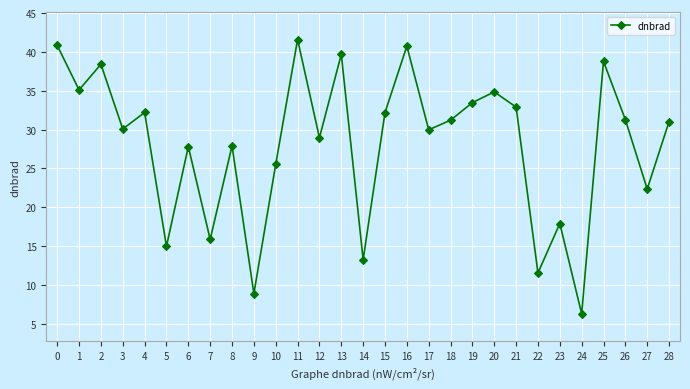

What value does the data have at 12?

28.9